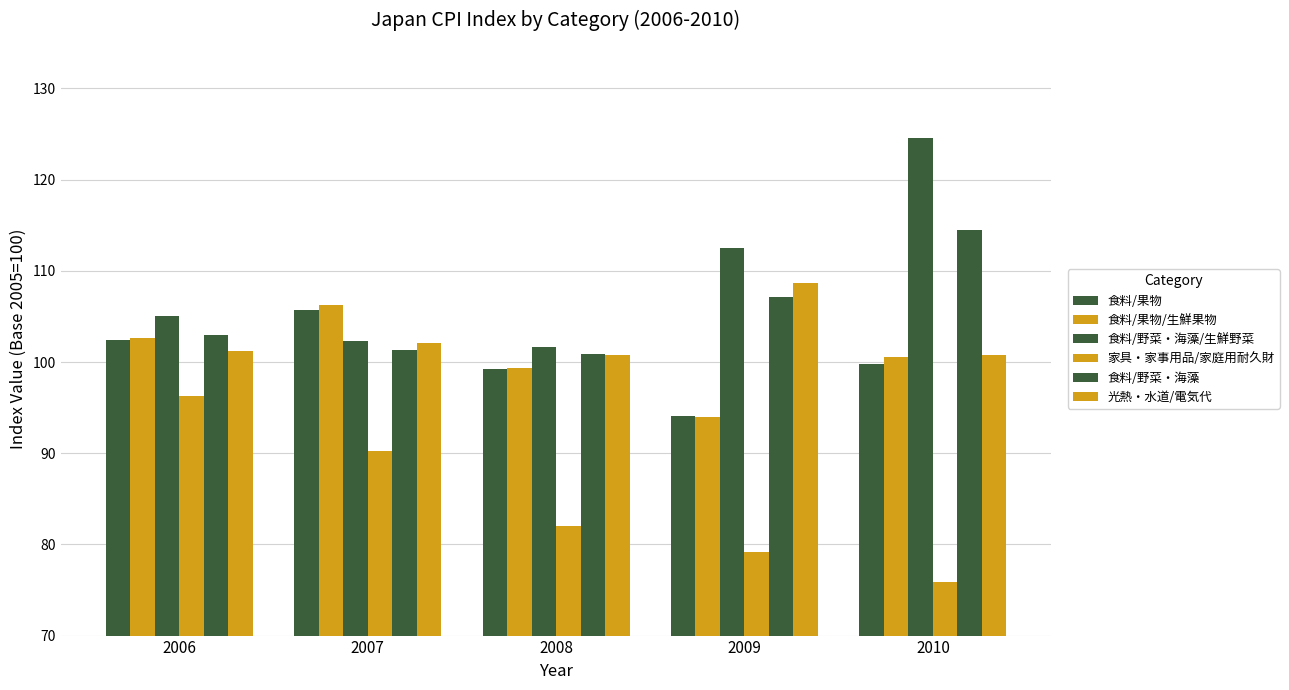

Count the number of categories in the chart.

5